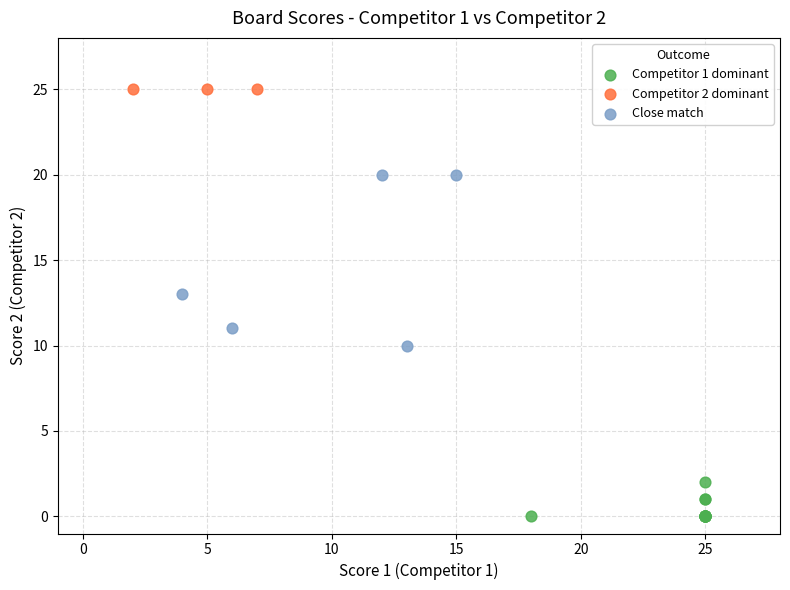

Which series reaches the minimum Y coordinate?

Competitor 1 dominant